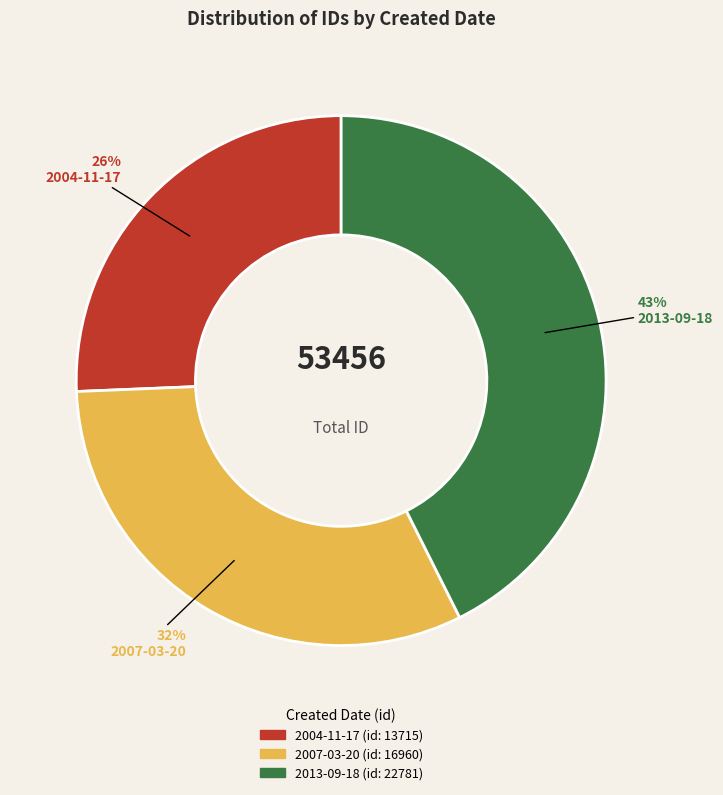

Combined, do 2013-09-18 and 2007-03-20 account for over 50%?

Yes